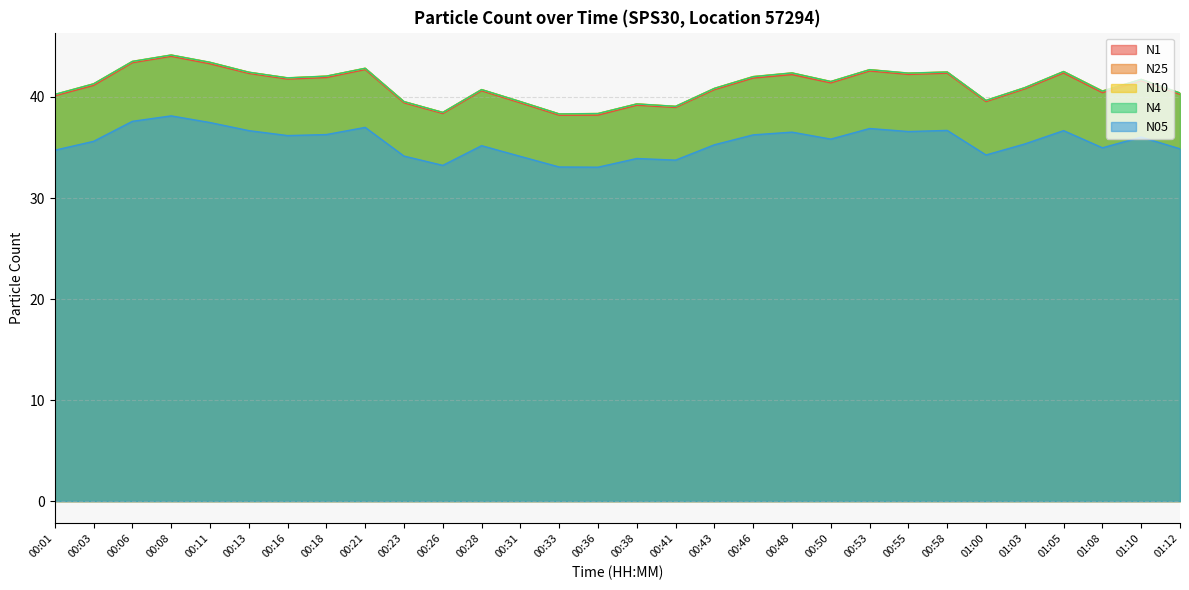

The value of N4 at 00:33 is 38.3. True or false?

True